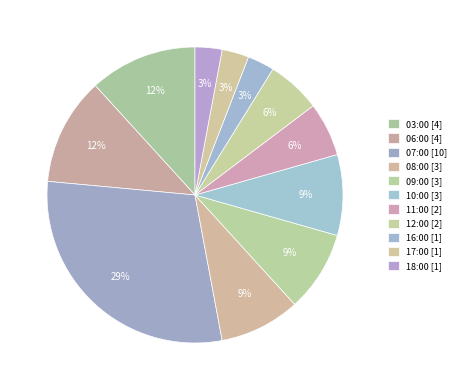

Is there any slice that represents more than half of the pie?

No